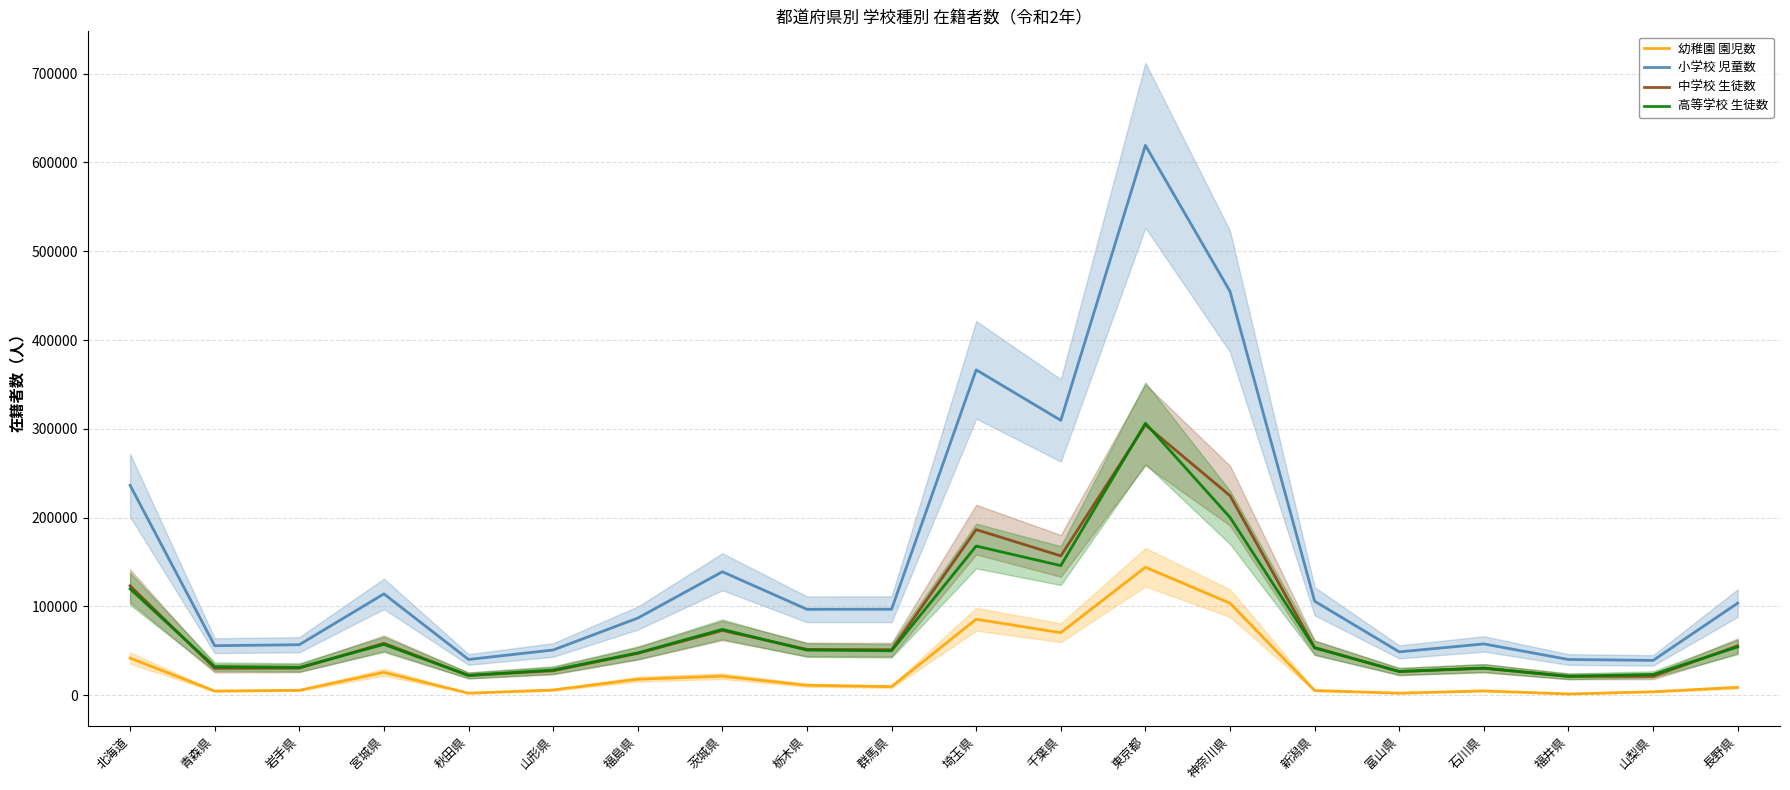

Does the chart have visible grid lines?

Yes